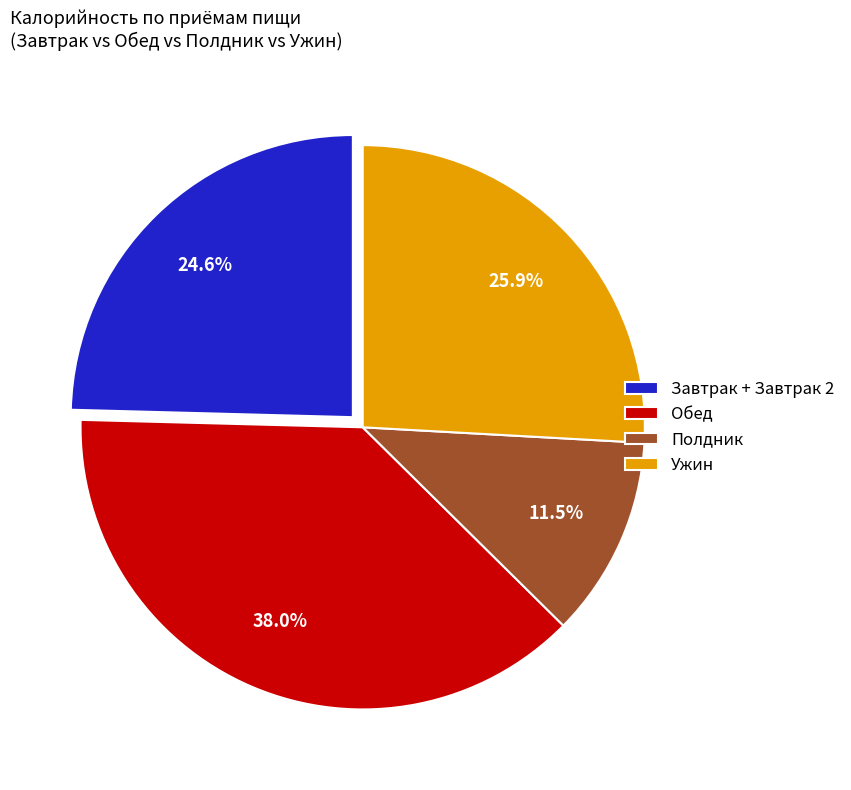

What is the largest slice in the pie chart?

Обед